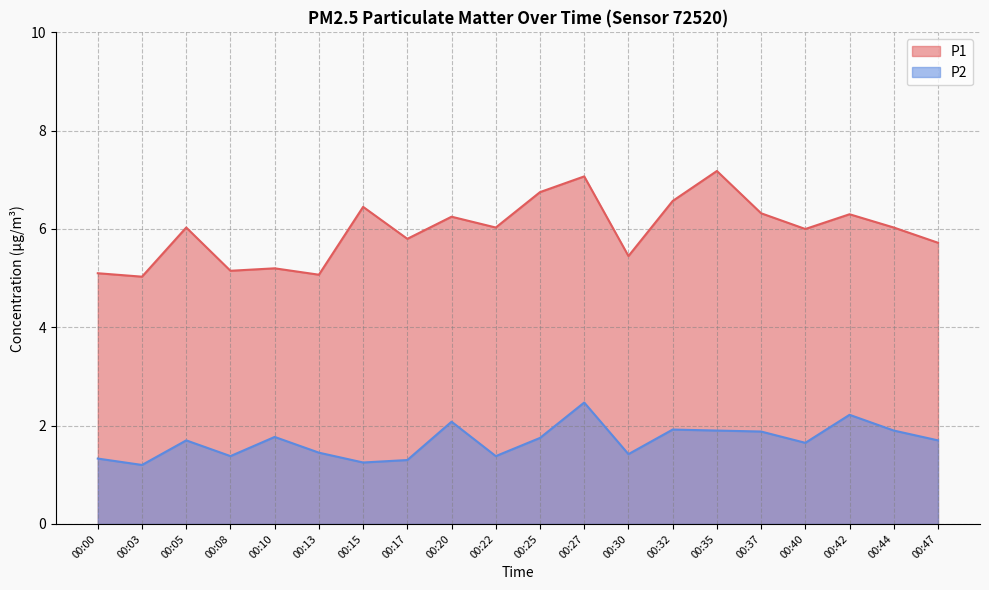

Does the chart display data point markers on the line(s)?

No